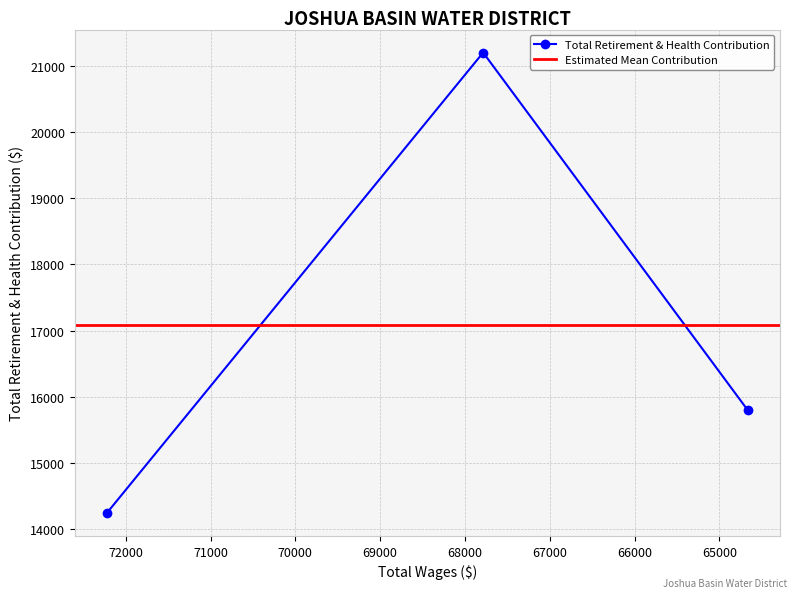

What is the difference between the values at 64664.0 and 72221.0?

1548